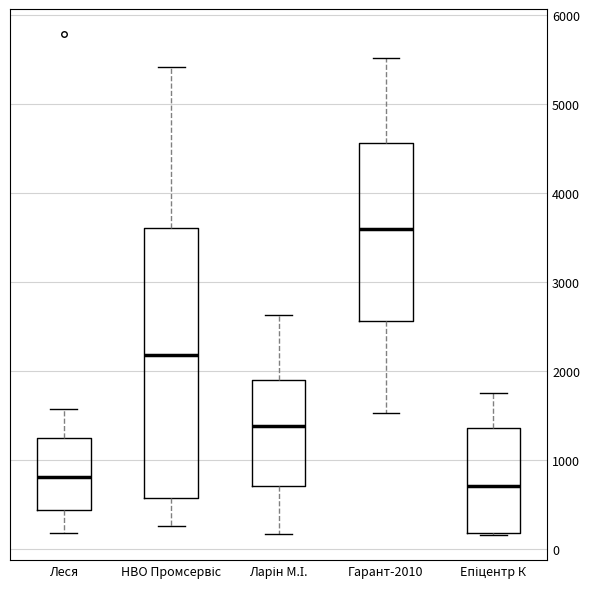

Where is the upper edge of the box for Леся on the y-axis? The values are not printed on the chart, so give them approximately, as read against the axis.

1200